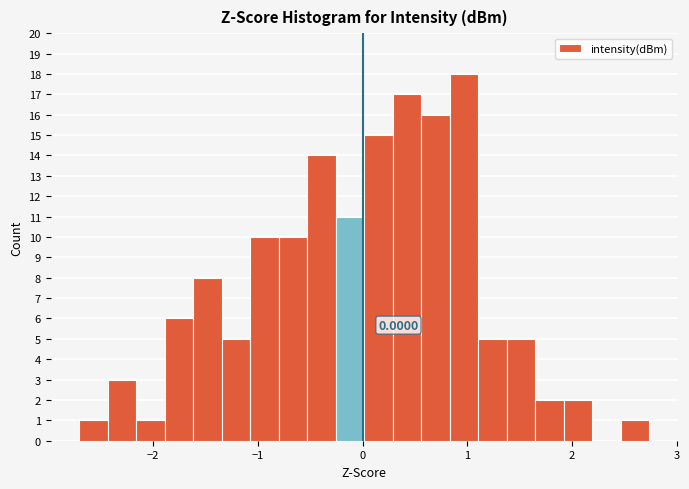

Around what value on the x-axis is the tallest bar? Give the approximate position of its centre, as read against the axis.

1.0